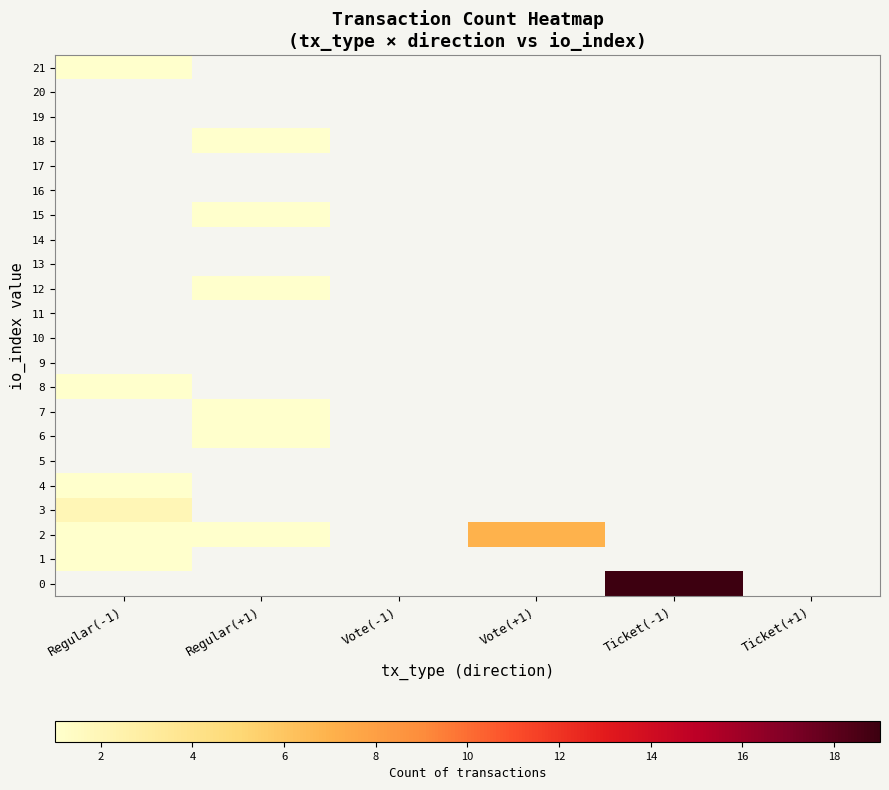

Between Vote(+1) and Ticket(+1), which is larger?

Vote(+1)